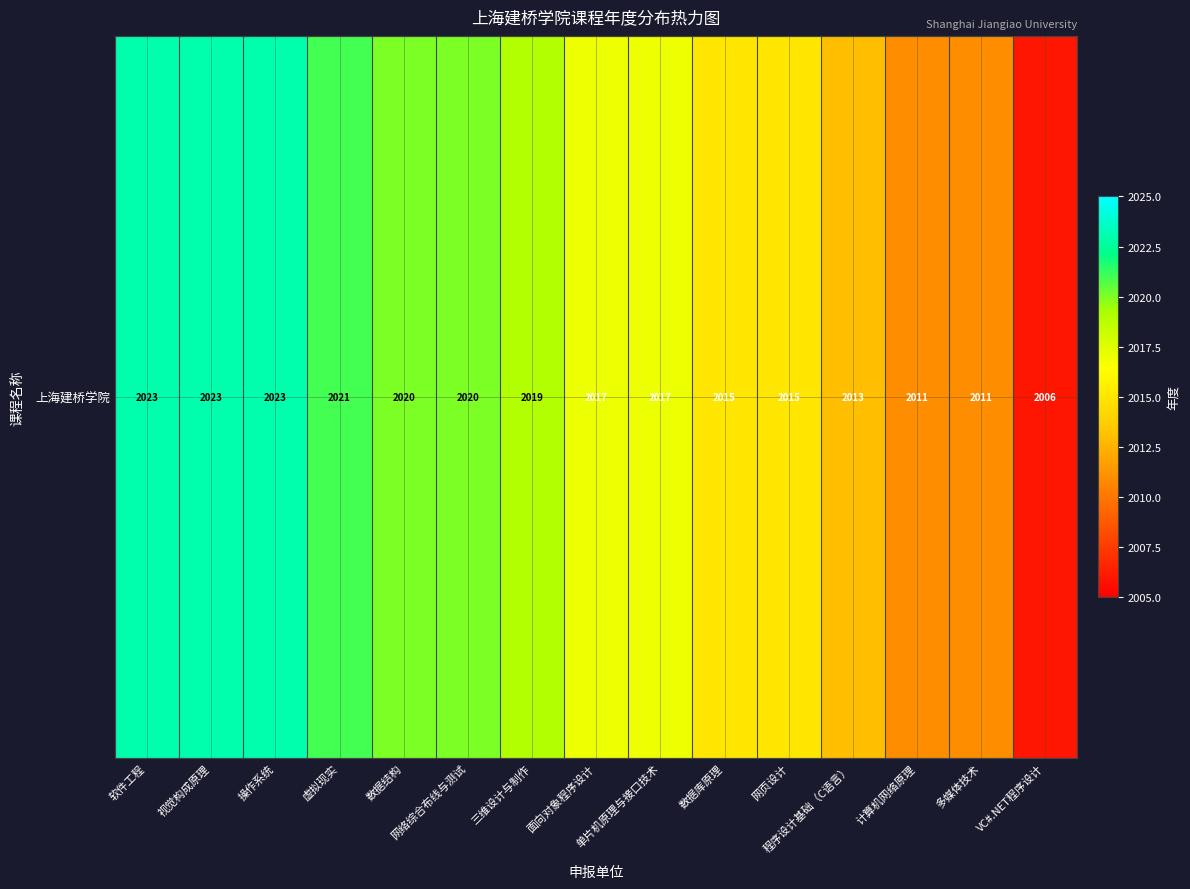

What is the change in value from 网络综合布线与测试 to 多媒体技术?

-9